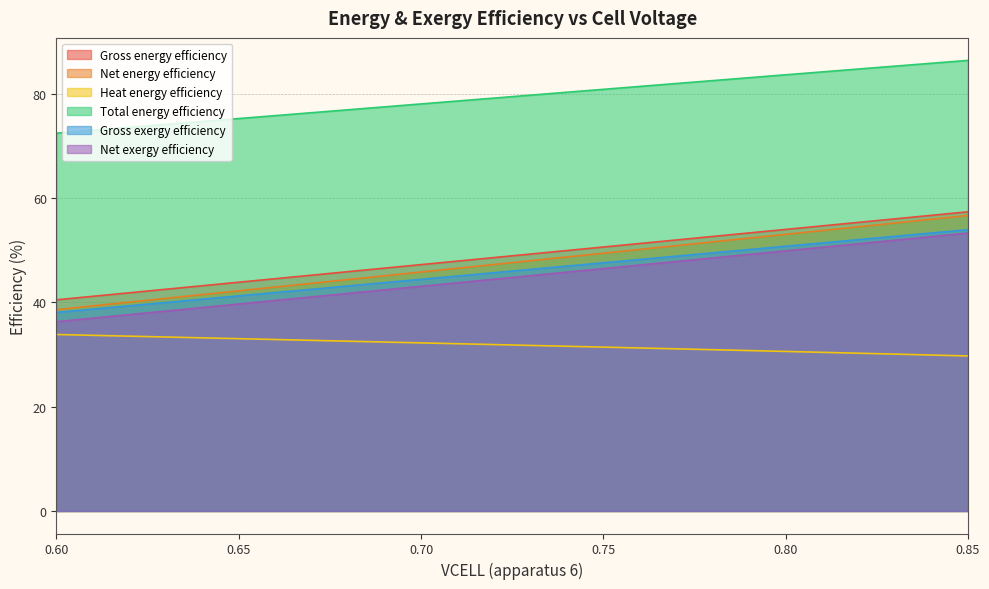

True or false: Net energy efficiency has more than 2 points higher than both neighbors.

False